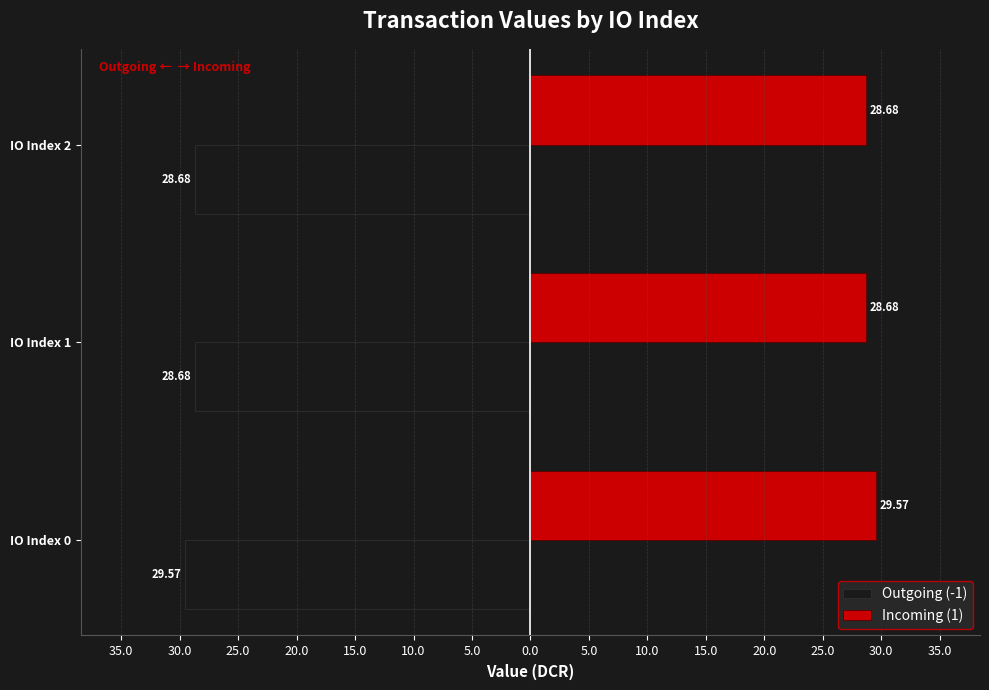

What are all the series names shown in the legend?

Outgoing (-1), Incoming (1)